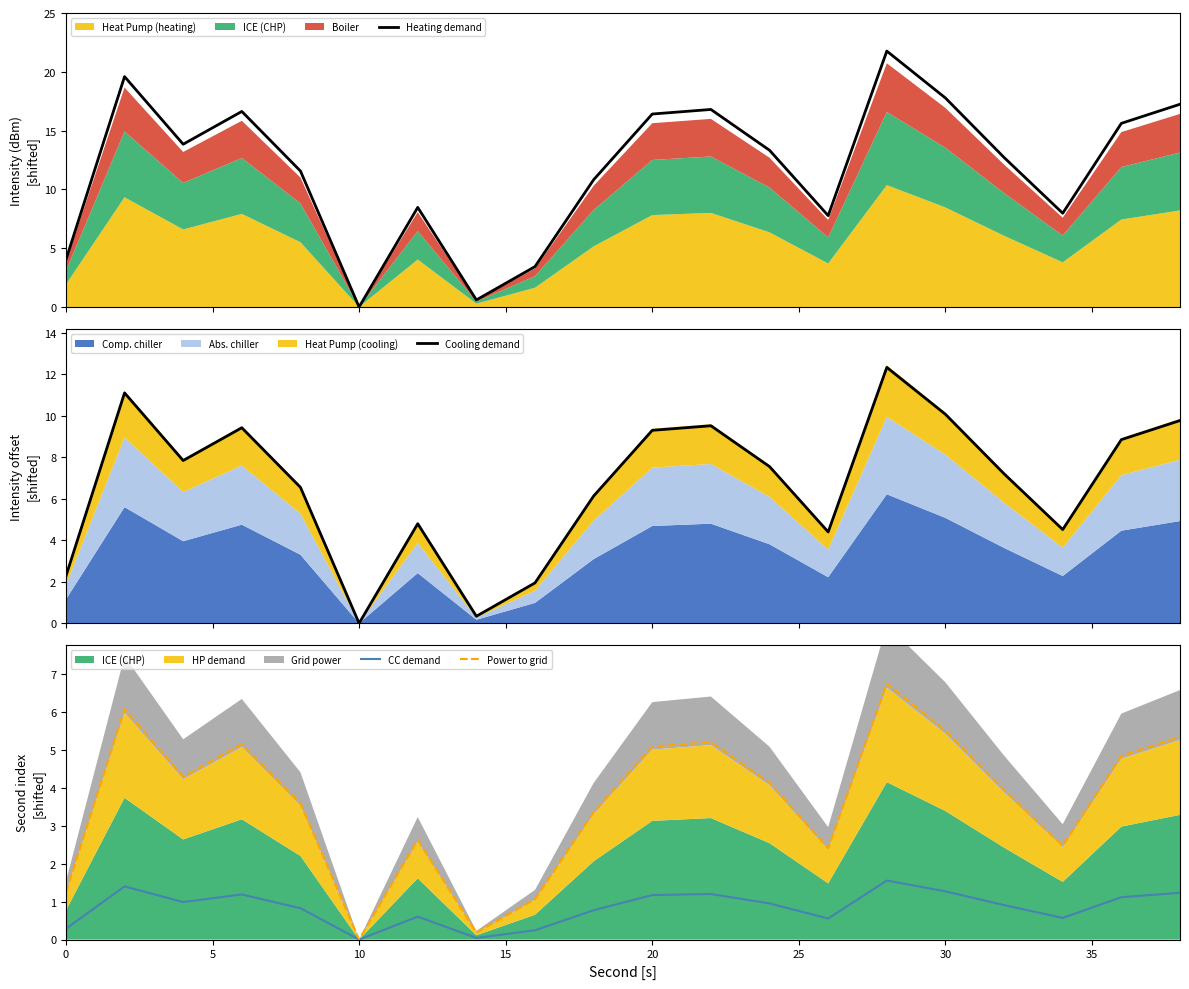

At which label does Power to grid reach its minimum?

10